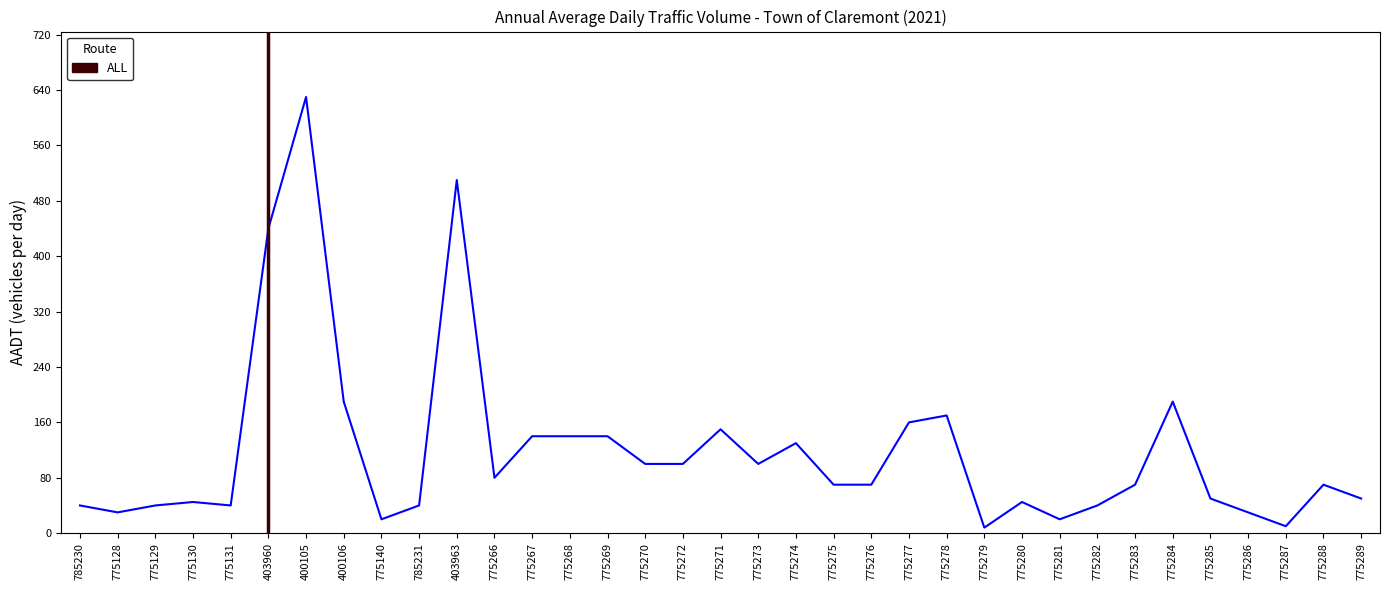

At which label does the data first exceed 70?

403960